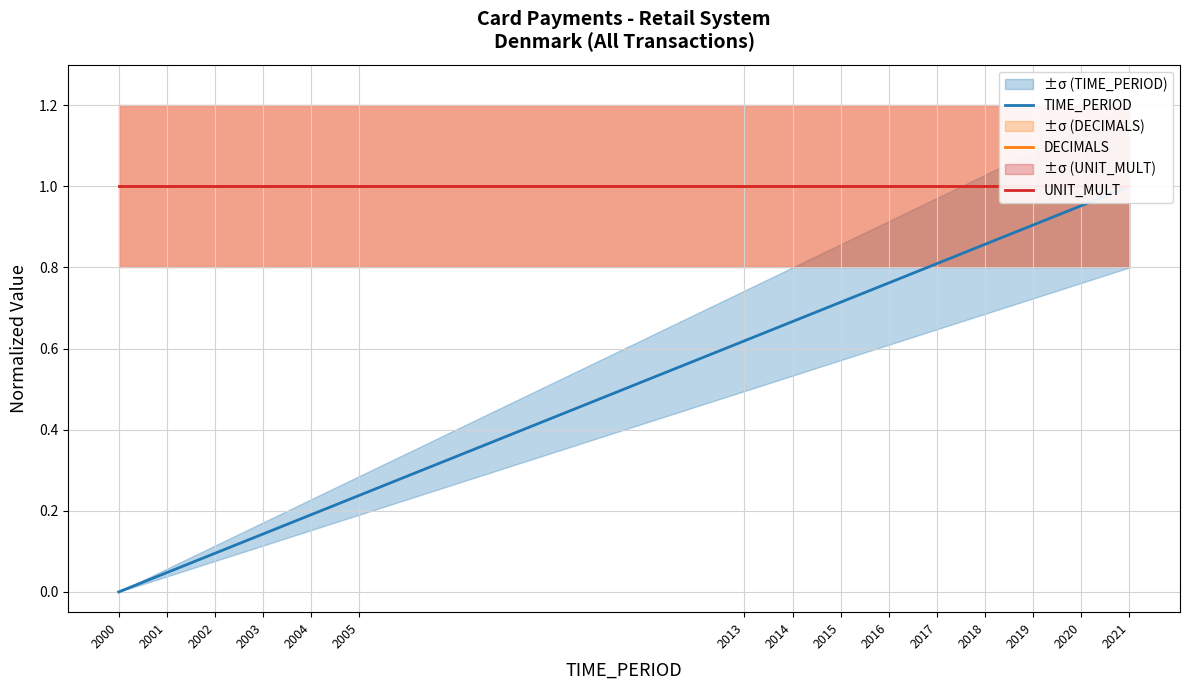

How many lines are shown in the chart?

3